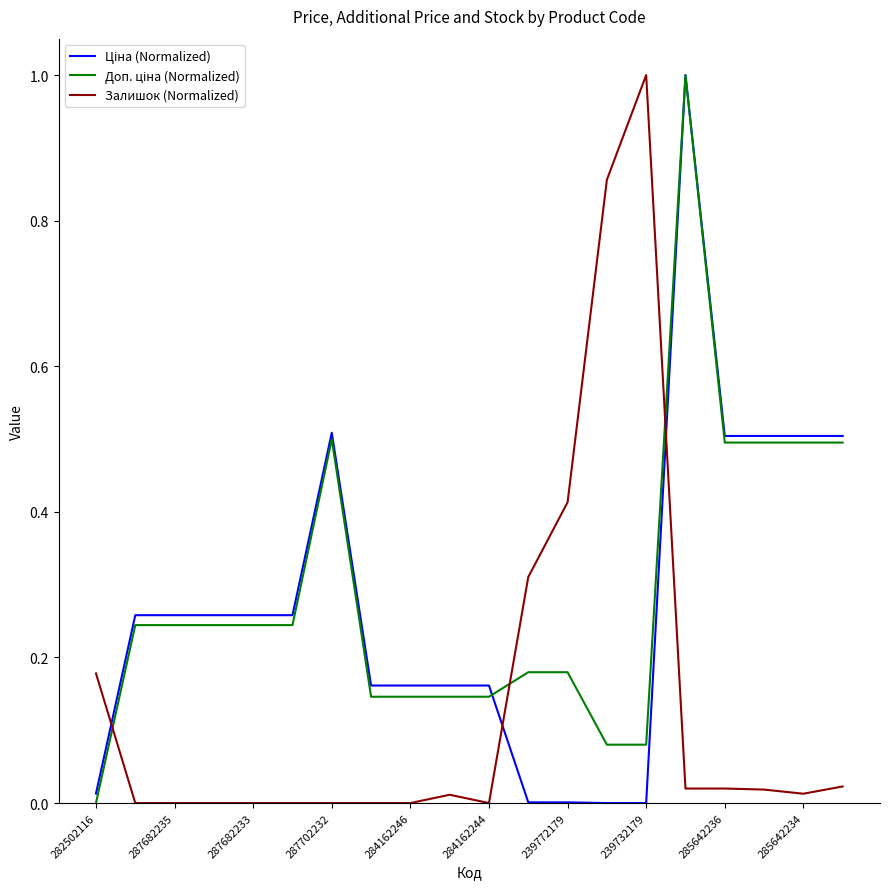

What is the maximum value shown in the chart?

1.0